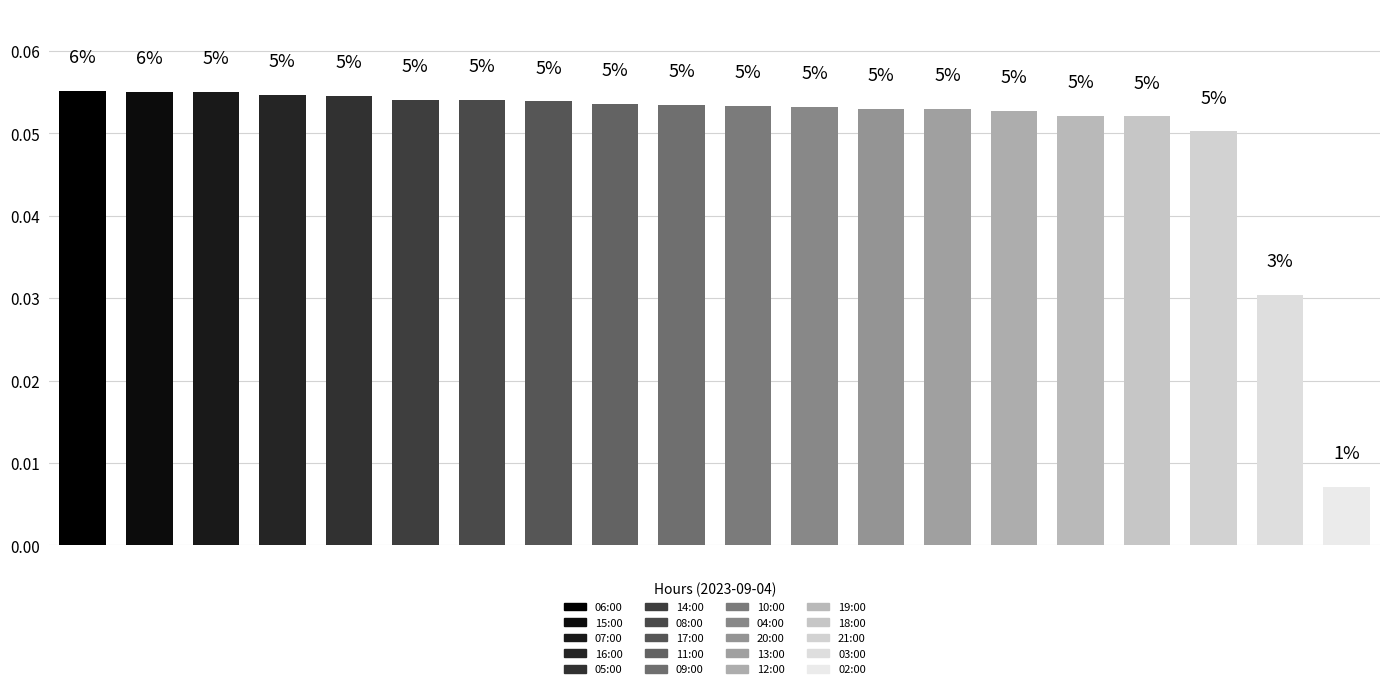

Reading left to right, transcribe all the data shown in this chart.

0=0.1	1=0.1	2=0.1	3=0.1	4=0.1	5=0.1	6=0.1	7=0.1	8=0.1	9=0.1	10=0.1	11=0.1	12=0.1	13=0.1	14=0.1	15=0.1	16=0.1	17=0.1	18=0.0	19=0.0